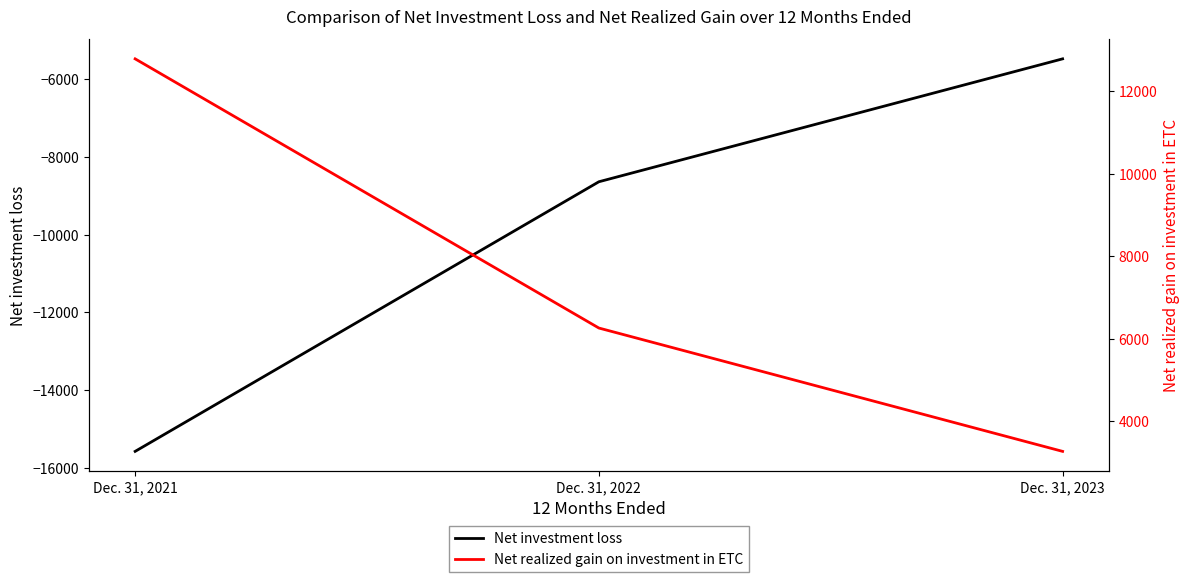

What is the difference between the Net investment loss values at Dec. 31, 2022 and Dec. 31, 2023?

3162